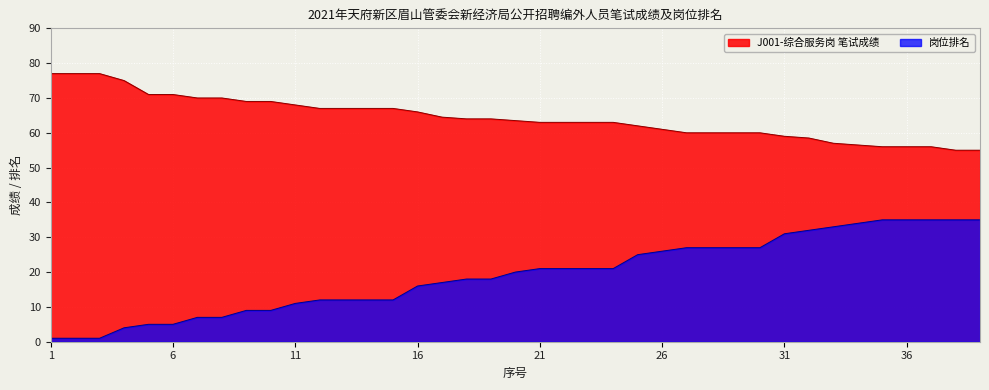

How many lines are shown in the chart?

2